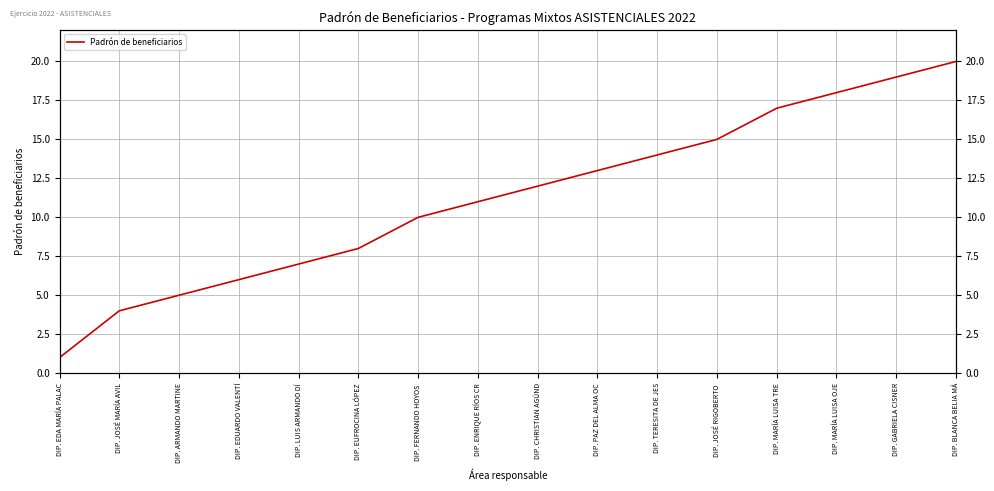

The value at DIP. LUIS ARMANDO DÍ is 2. True or false?

False